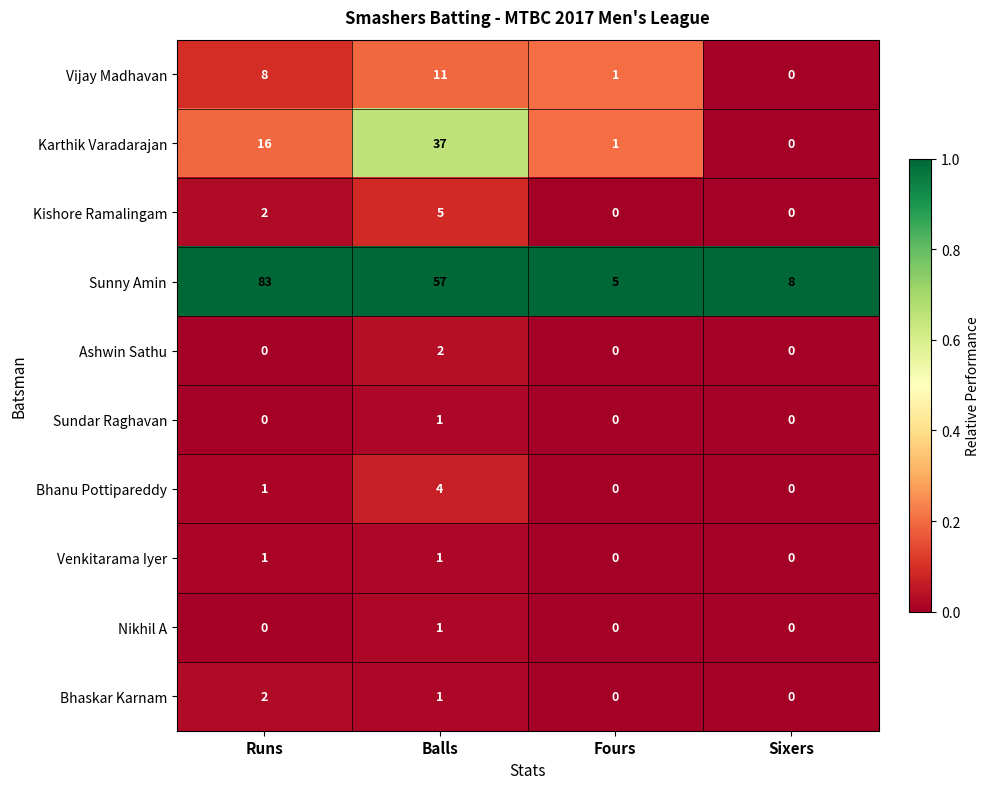

Is it true that Kishore Ramalingam equals 2 at Balls?

False